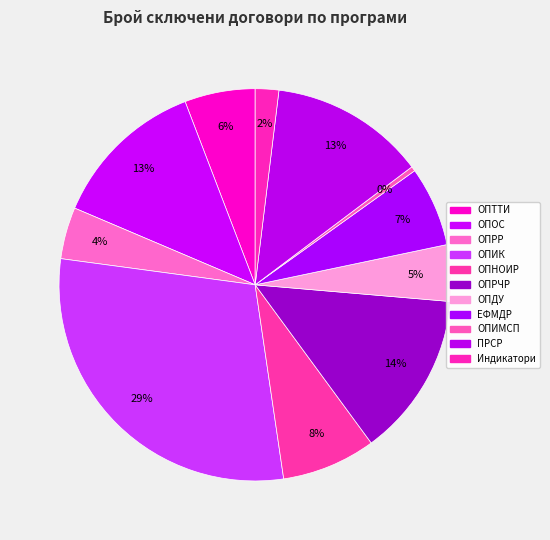

To the nearest percent, what is the difference between the ПРСР and ОПНОИР slice percentages?

5%